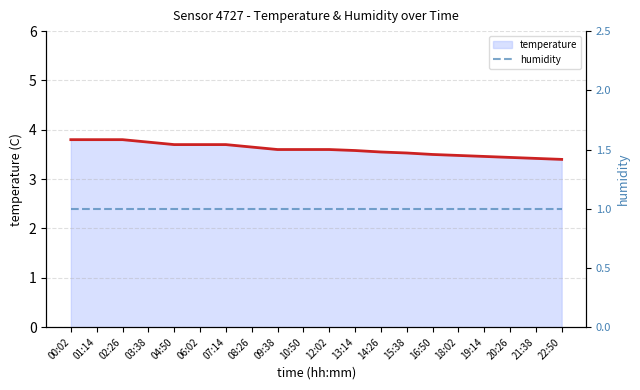

What is the lowest value of the temperature line series?

3.4